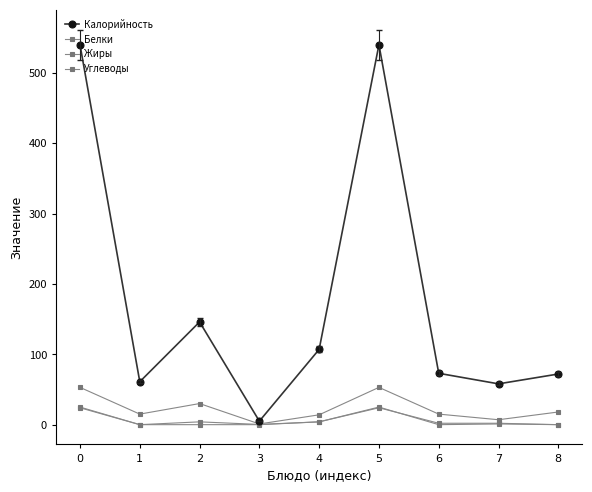

Count the number of data series in this chart.

4